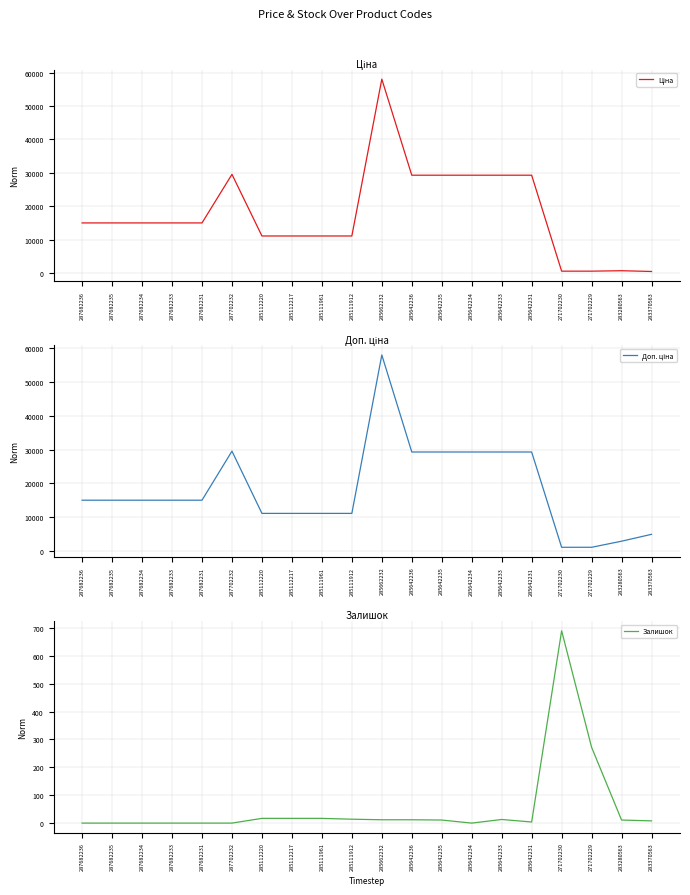

Reading left to right, list all the values displayed in this chart.

Ціна: 287682236=15019.2	287682235=15019.2	287682234=15019.2	287682233=15019.2	287682231=15019.2	287702232=29548.9	285112220=11113.6	285112217=11113.6	285111961=11113.6	285111912=11113.6	285662232=58037.0	285642236=29294.9	285642235=29294.9	285642234=29294.9	285642233=29294.9	285642231=29294.9	271702230=586.0	271702229=586.0	283280563=719.6	283370563=491.7
Доп. ціна: 287682236=15019.2	287682235=15019.2	287682234=15019.2	287682233=15019.2	287682231=15019.2	287702232=29548.9	285112220=11113.6	285112217=11113.6	285111961=11113.6	285111912=11113.6	285662232=58037.0	285642236=29294.9	285642235=29294.9	285642234=29294.9	285642233=29294.9	285642231=29294.9	271702230=1074.5	271702229=1074.5	283280563=2878.5	283370563=4917.4
Залишок: 287682236=0.0	287682235=0.0	287682234=0.0	287682233=0.0	287682231=0.0	287702232=0.0	285112220=17.0	285112217=17.0	285111961=17.0	285111912=14.0	285662232=12.0	285642236=12.0	285642235=11.0	285642234=0.0	285642233=13.0	285642231=4.0	271702230=690.0	271702229=272.0	283280563=11.0	283370563=8.0